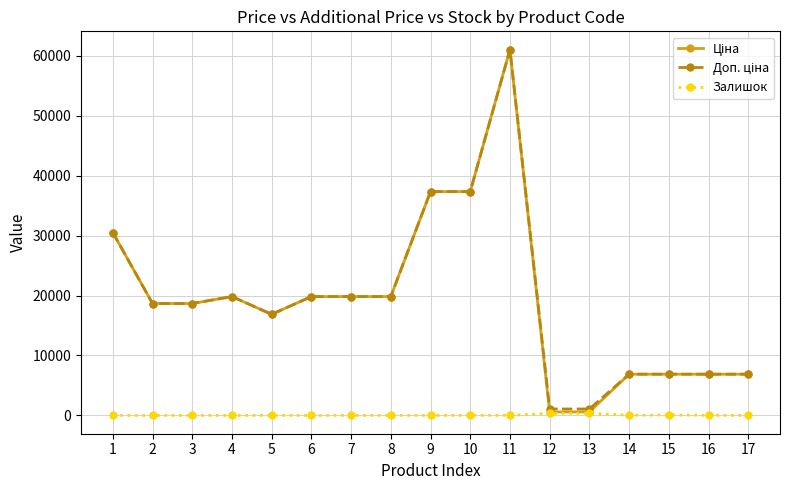

What is the spread (max minus min) of values at 3?

18671.5